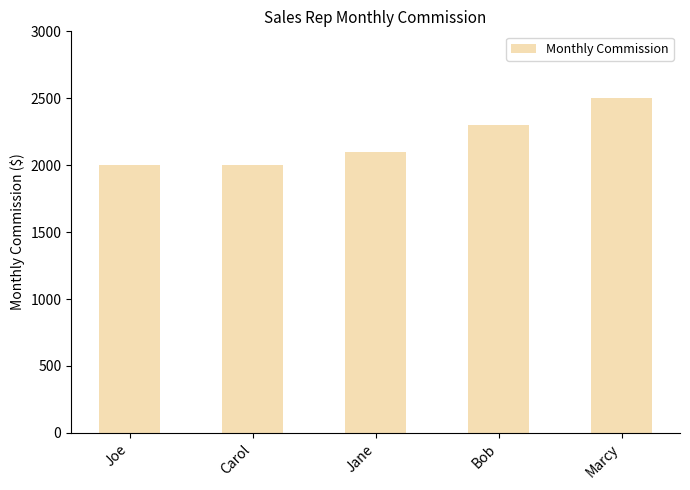

What is the value of the 5th bar from the left?

2500